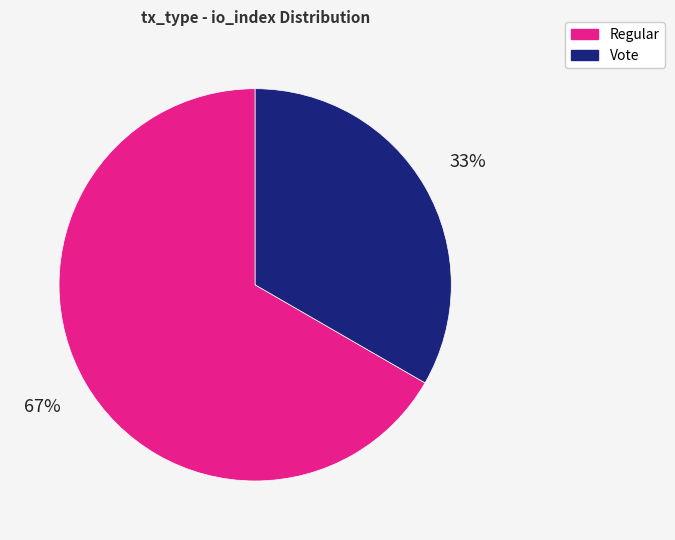

What percentage is the Vote slice, to the nearest percent?

33%